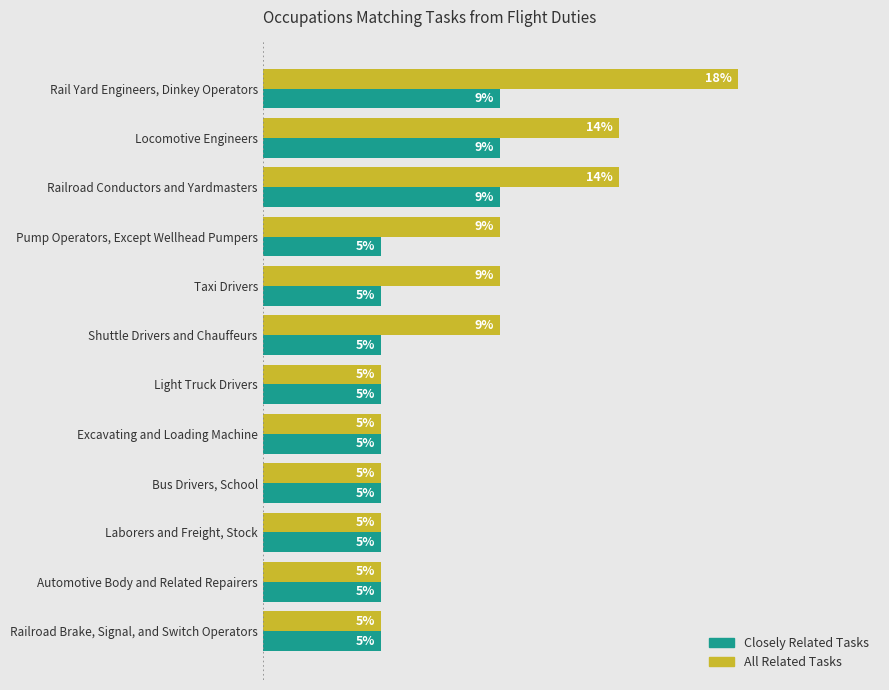

What are all the series names shown in the legend?

Closely Related Tasks, All Related Tasks